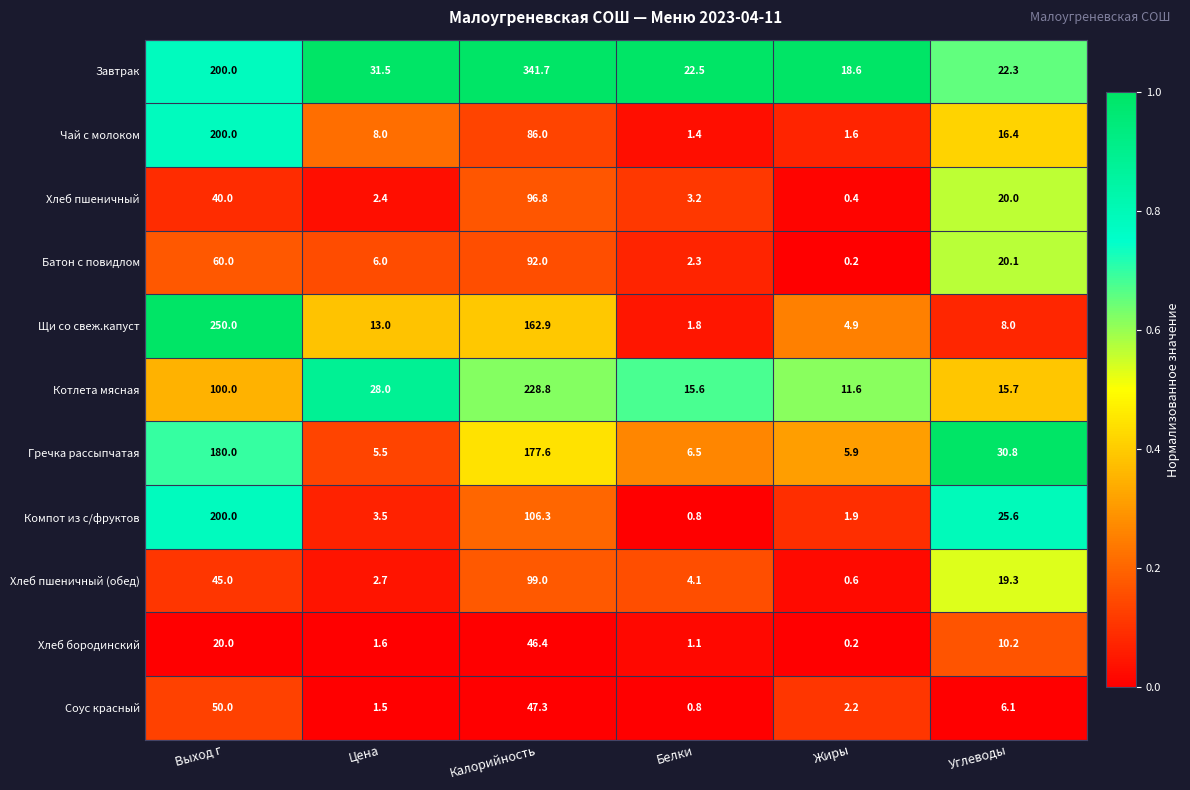

True or false: Щи со свеж.капуст has a value of 57.4 at Калорийность.

False